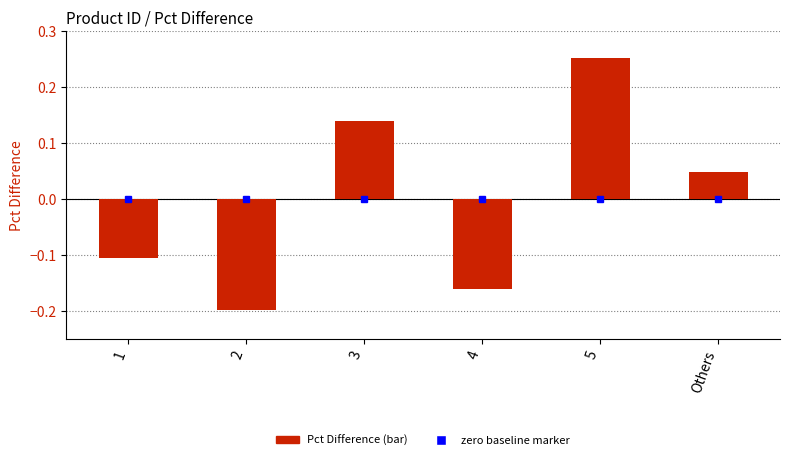

Count the values in the range 0 to 1.

3